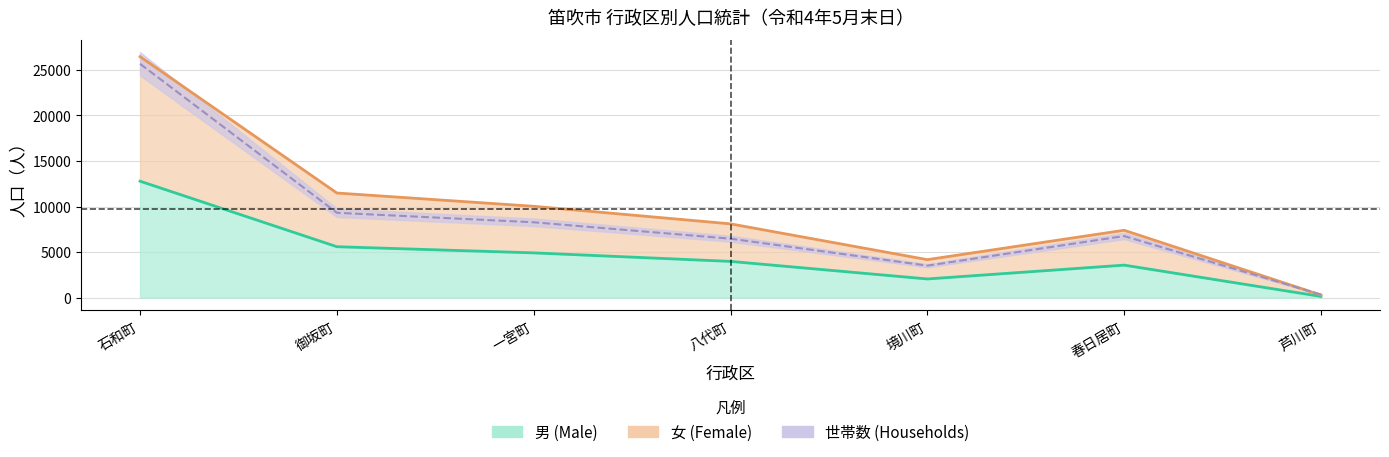

Where does the 世帯数 series first go above 6760?

石和町